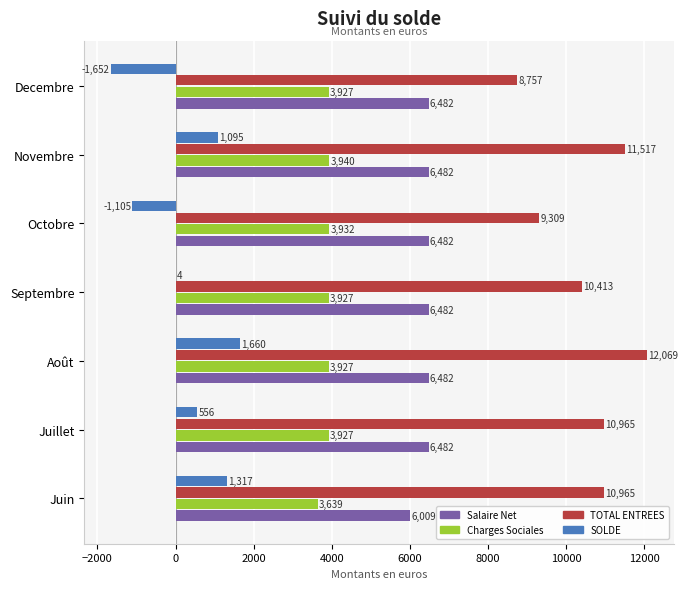

What is the total value across all series at Juin?

21930.0